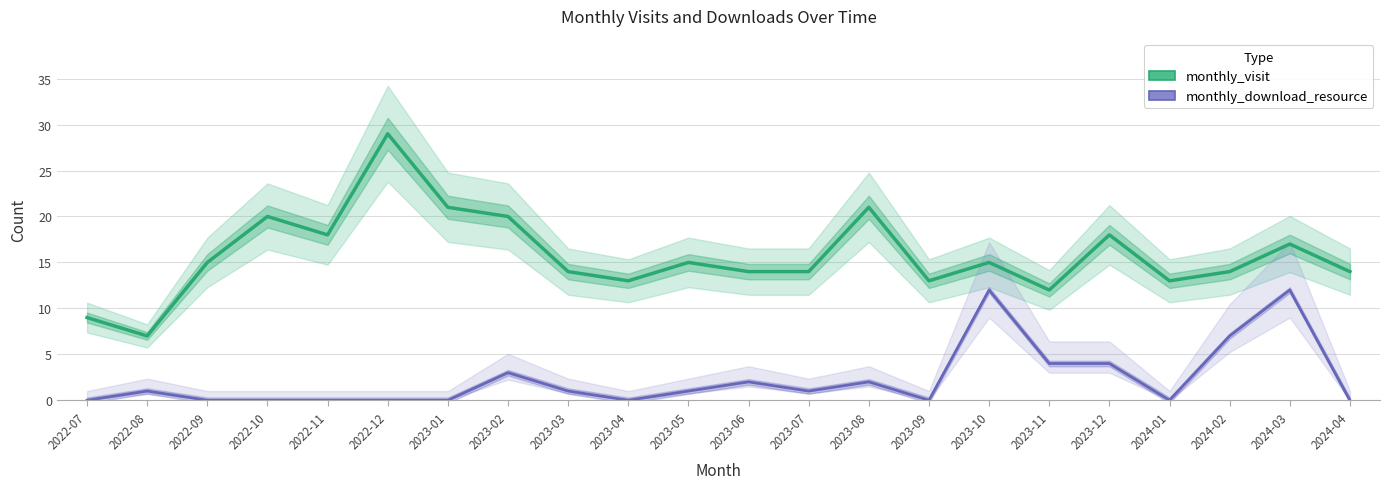

How many values in monthly_download_resource are above zero?

12